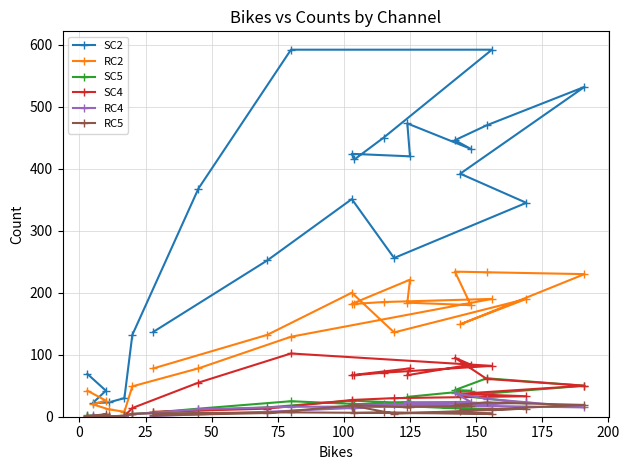

What is the sum of the SC4 values at 25 and 125?

55